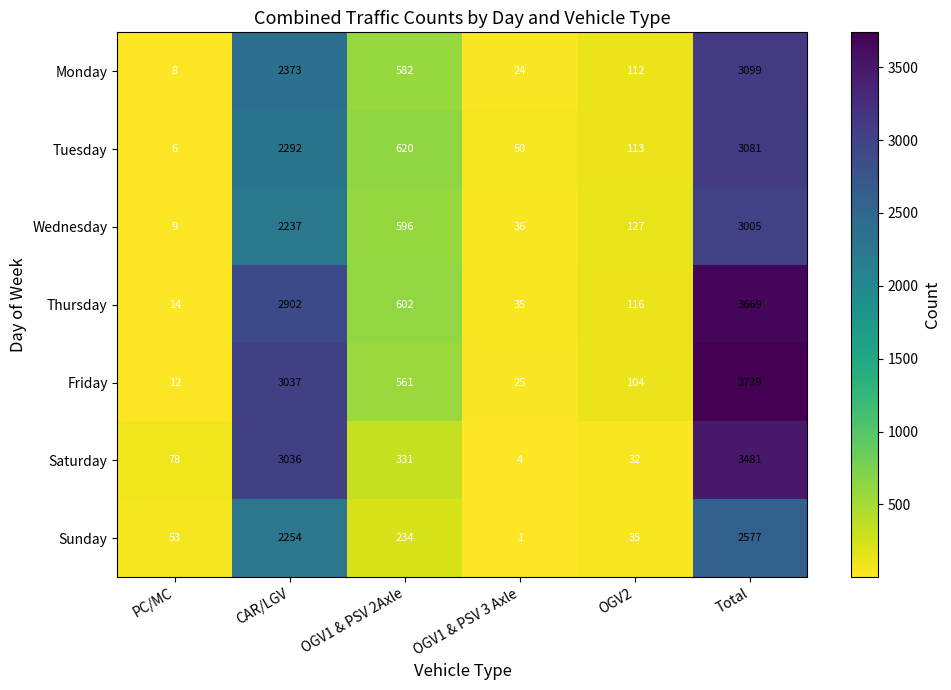

At which label is Monday closest to 1553?

CAR/LGV